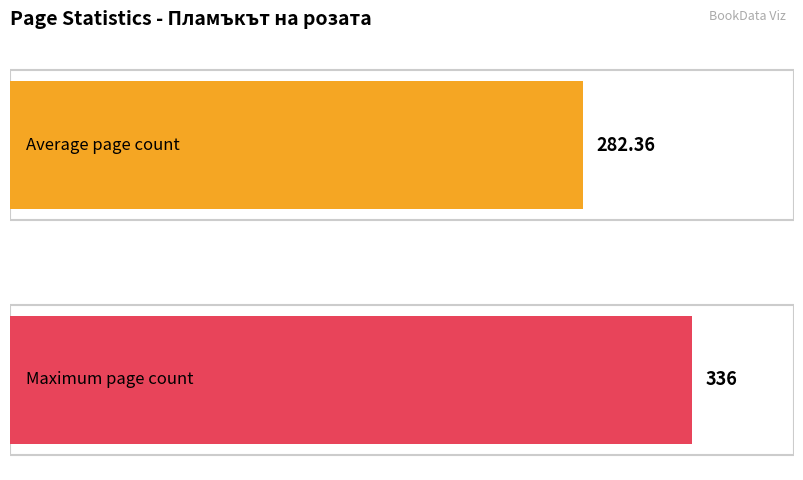

Does the chart contain any negative values?

No